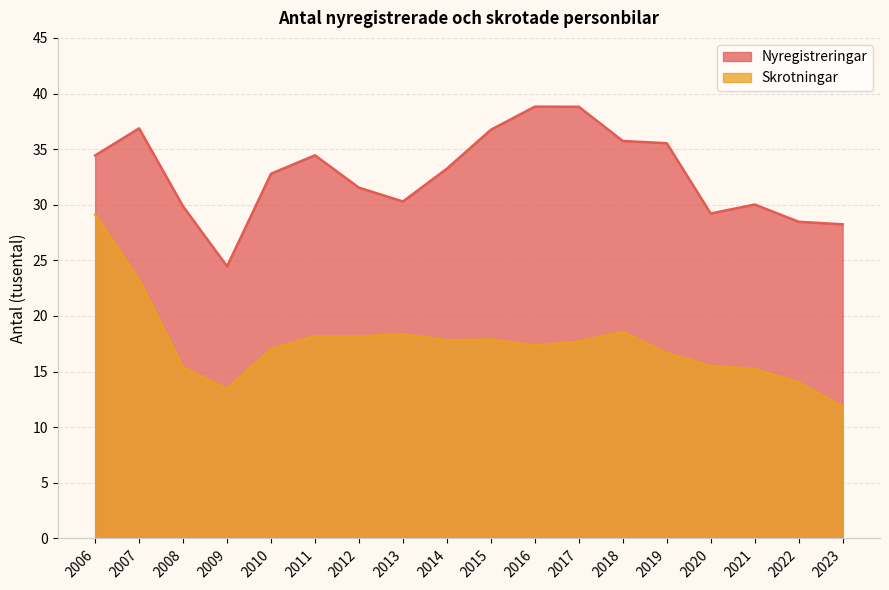

Does the chart have visible grid lines?

Yes